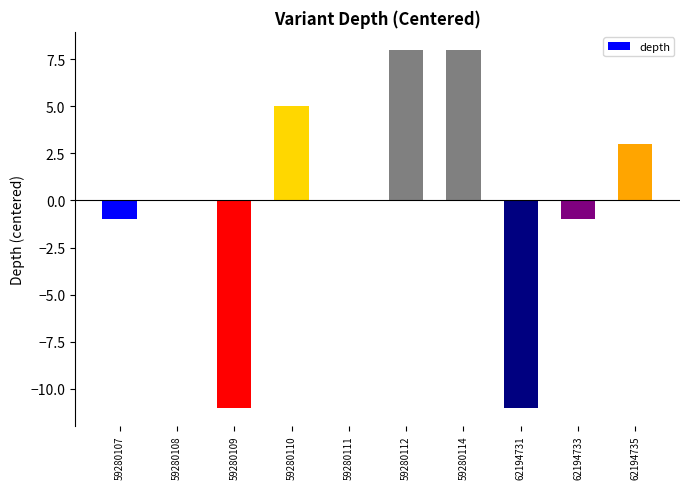

True or false: the data shows 2 at 62194735.

False